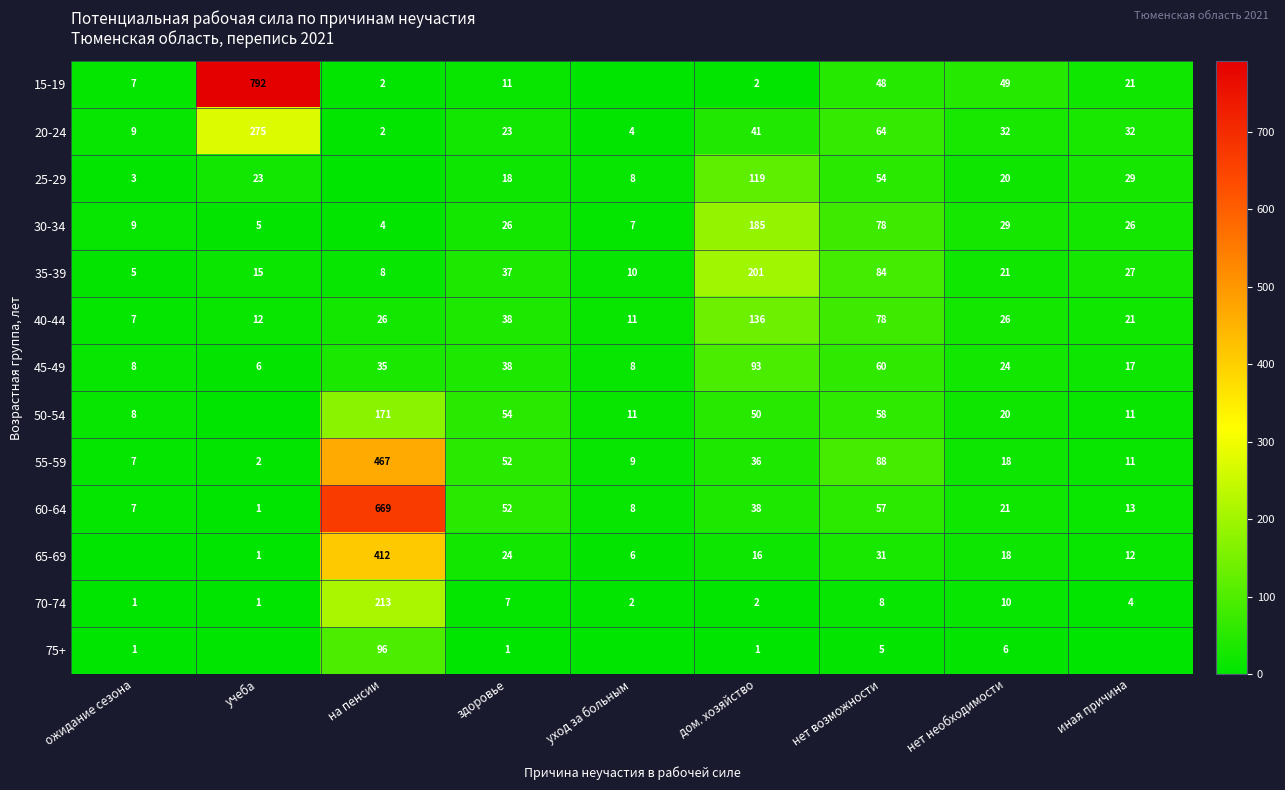

What is the sum of all 45-49 values?

289